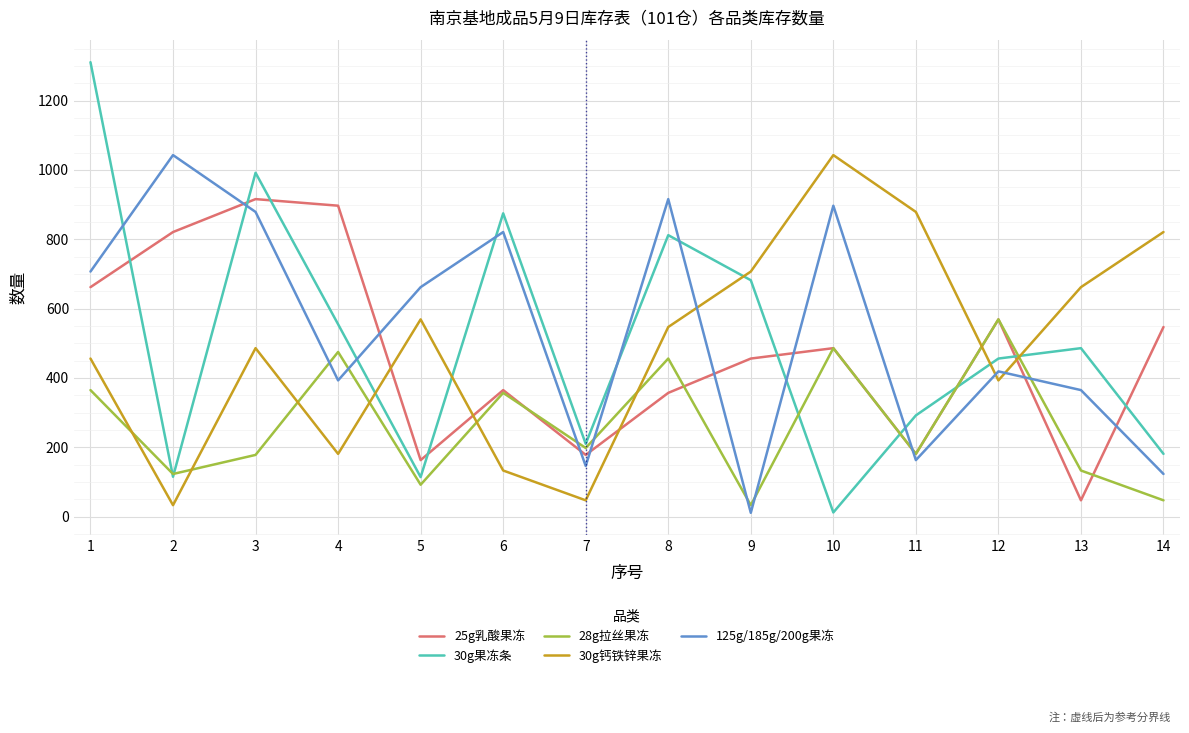

True or false: 30g果冻条 has more than 2 points higher than both neighbors.

True